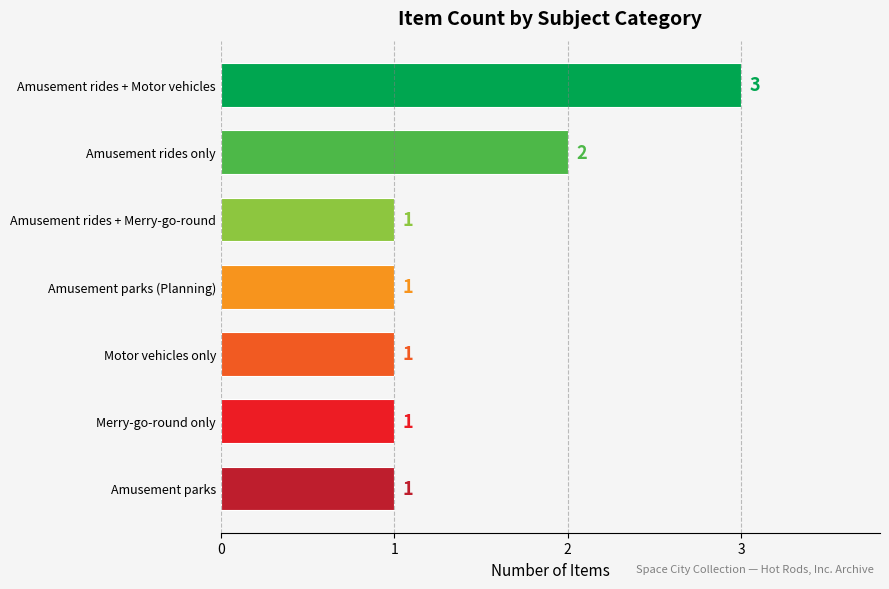

Read the value at Amusement rides + Motor vehicles.

3